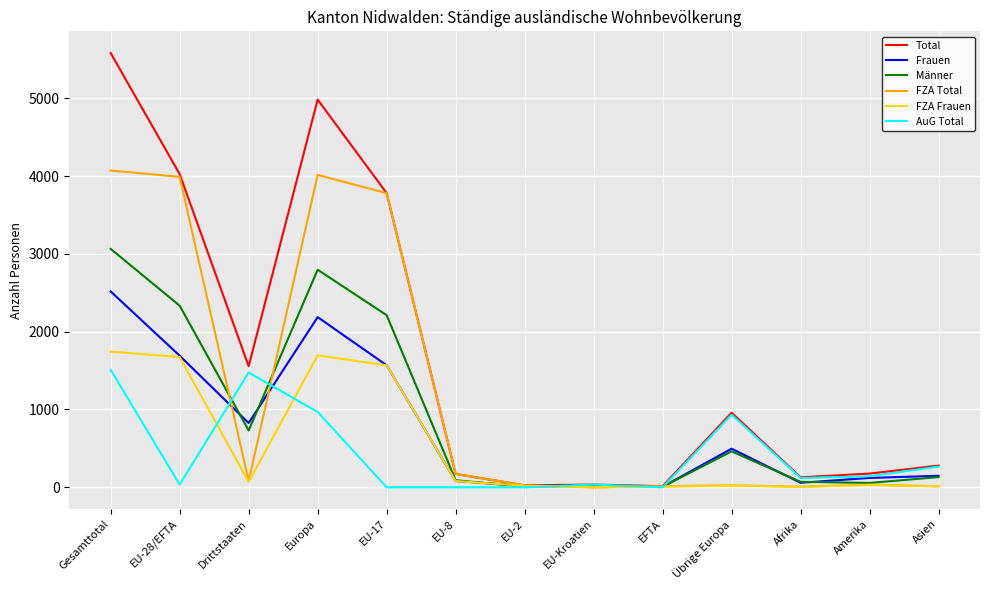

At which category does FZA Frauen reach its first local peak?

Europa